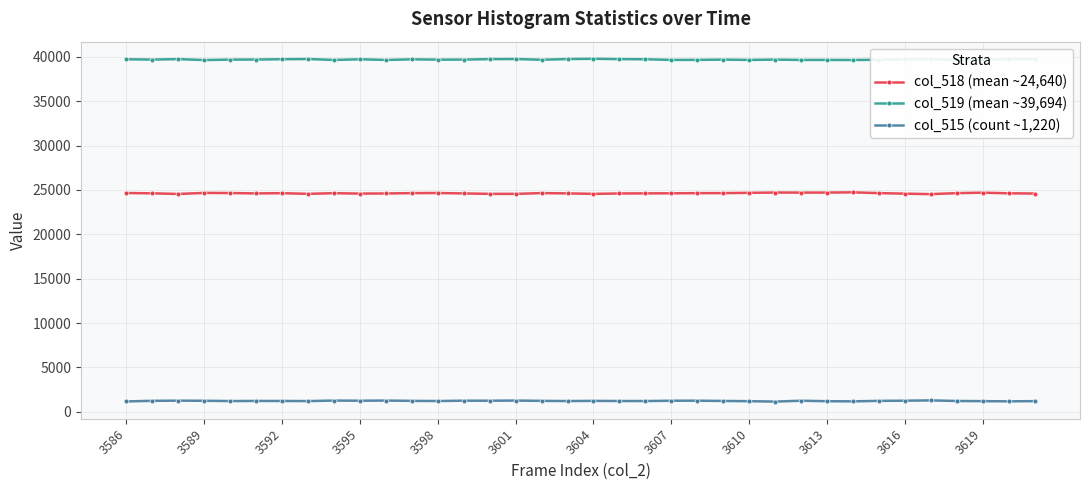

True or false: col_518 (mean ~24,640) and col_519 (mean ~39,694) intersect in this chart.

False